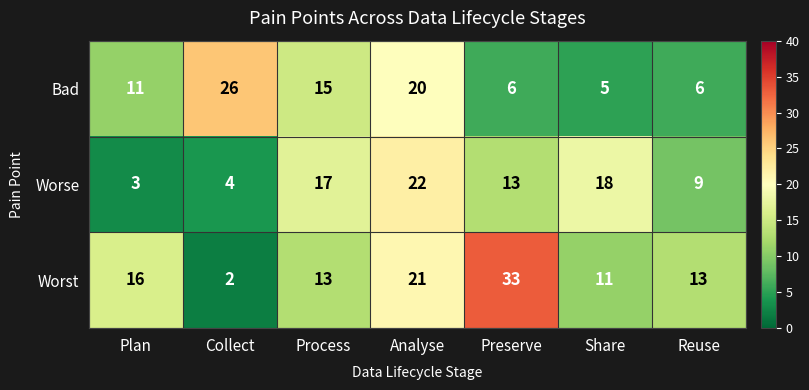

How many data points in Worse are less than 13?

3